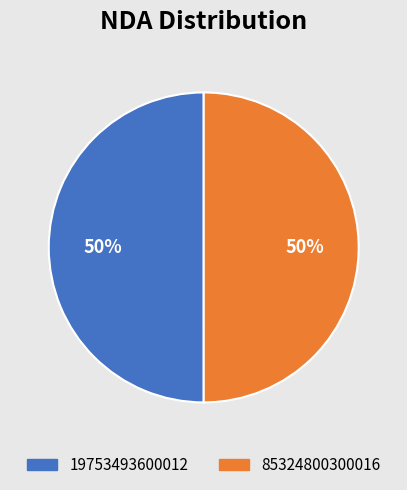

To the nearest percent, what percentage of the pie is 19753493600012?

50%